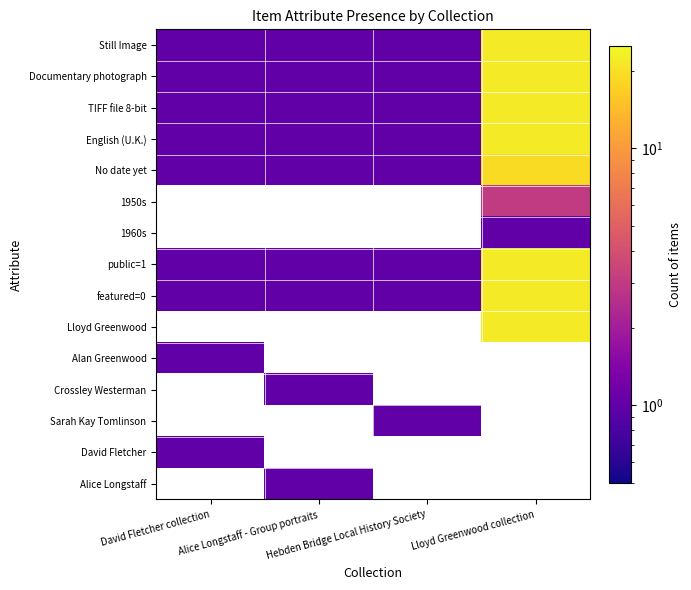

Which series changed the most between Hebden Bridge Local History Society and Lloyd Greenwood collection?

Still Image